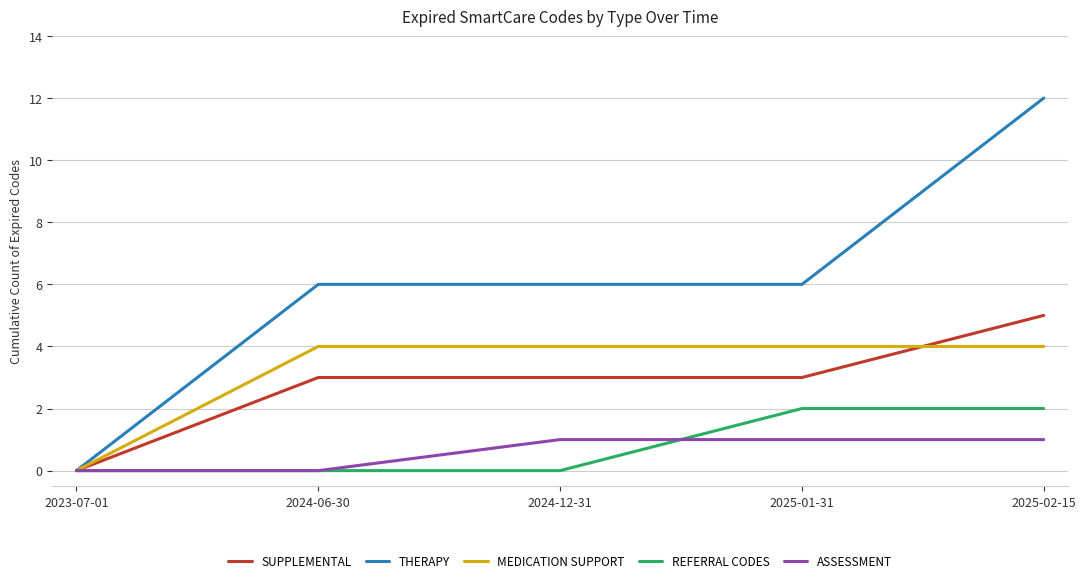

Does the chart display data point markers on the line(s)?

No